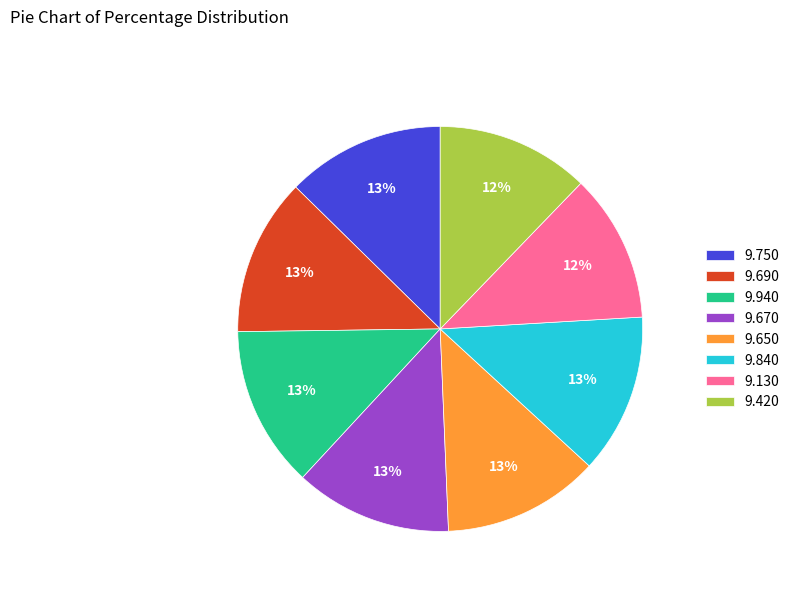

How many segments does this pie chart have?

8